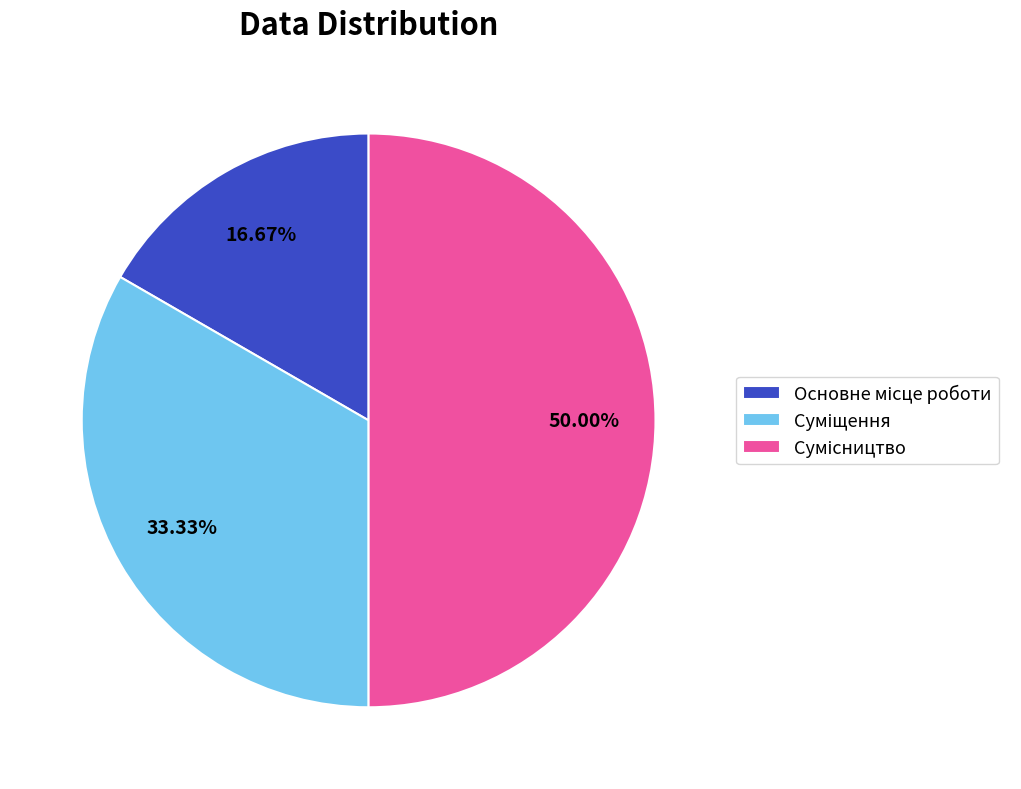

What is the ratio of the value at Сумісництво to the value at Основне місце роботи?

3.0